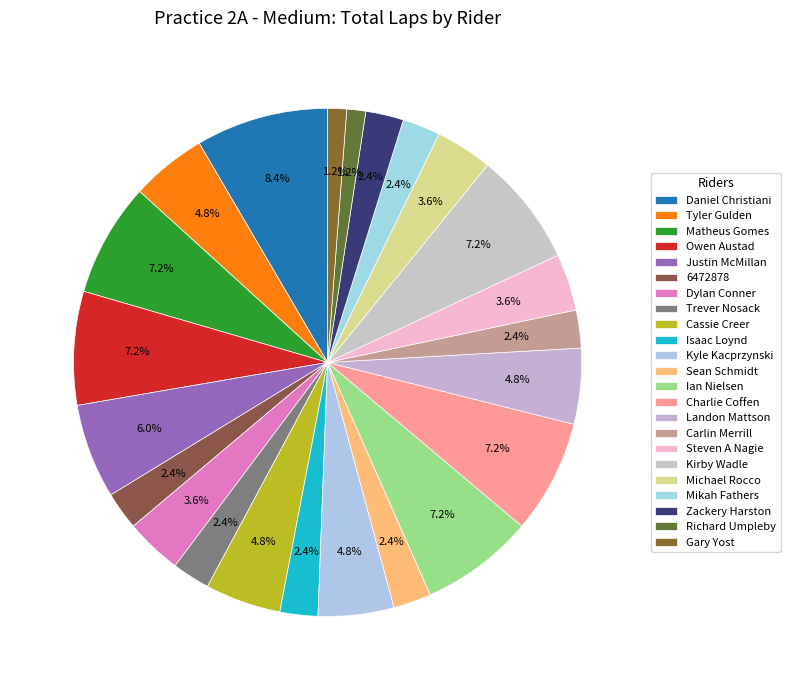

Does Daniel Christiani represent more than half of the total?

No